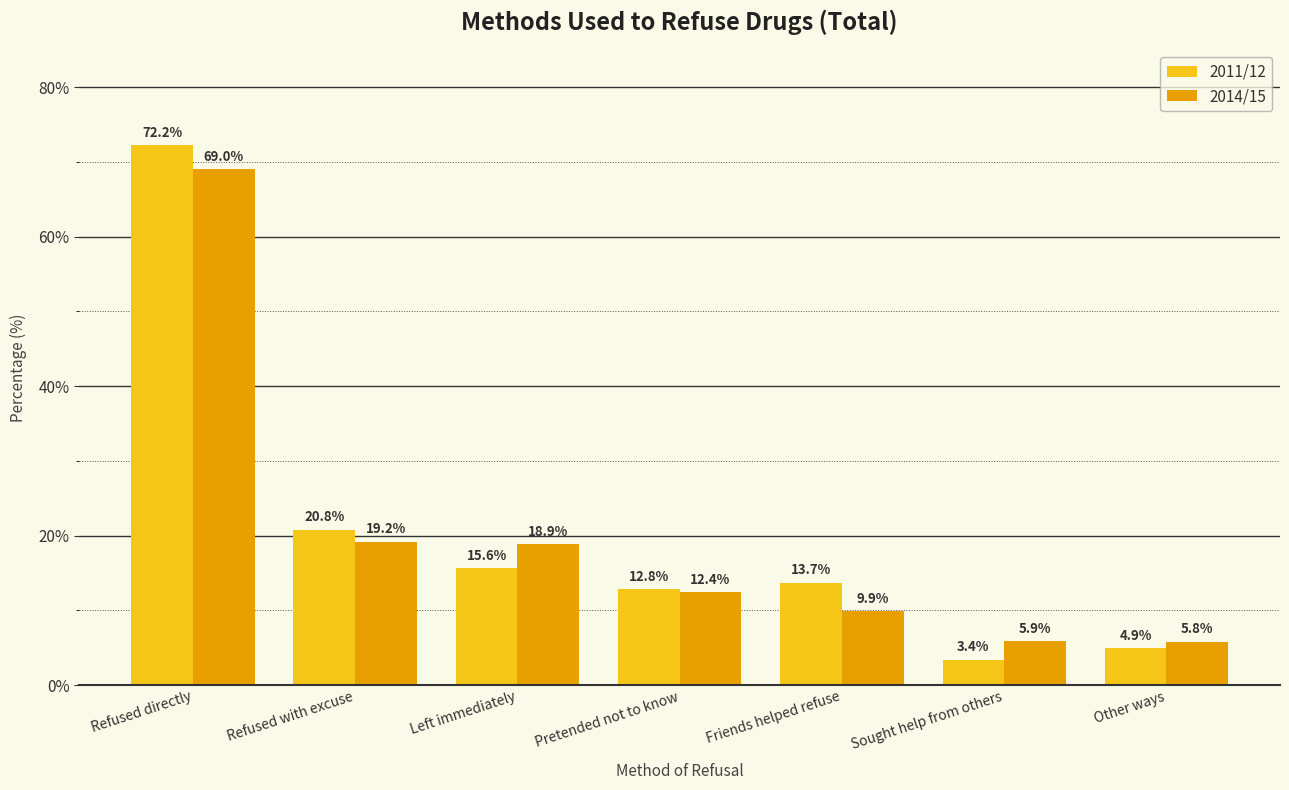

What is the average value of the 2011/12 series?

20.5